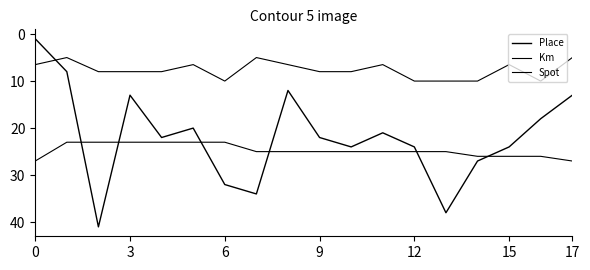

Does the chart display data point markers on the line(s)?

No